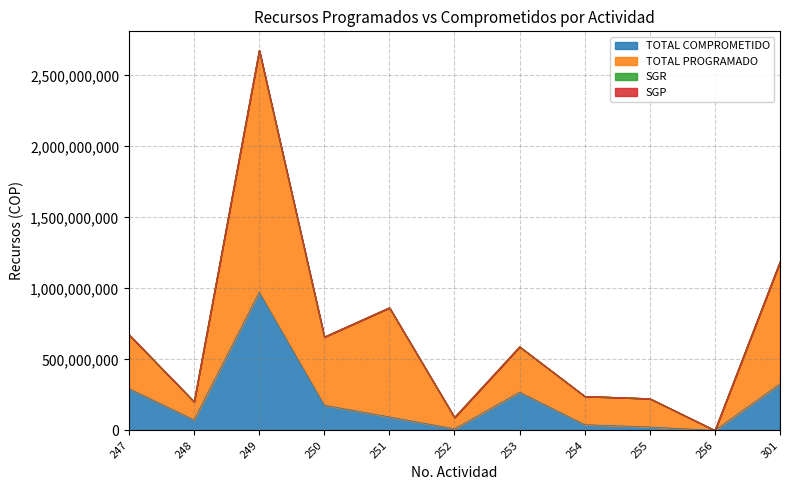

At which category does TOTAL PROGRAMADO reach its first local peak?

249